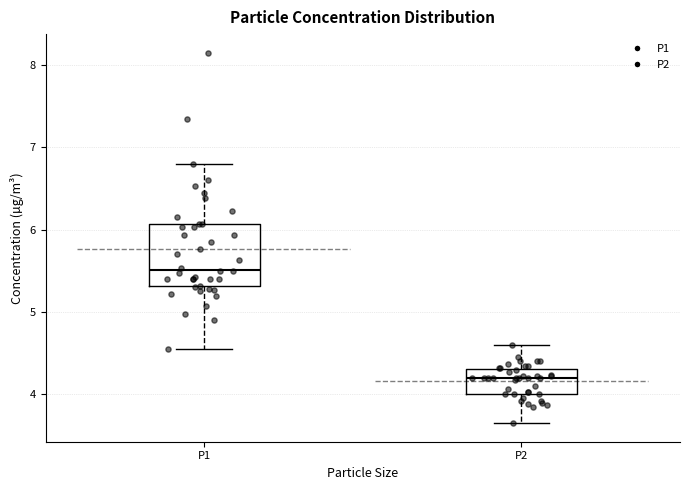

Reading left to right, transcribe this box plot: for each box, give where its median line is, the range the box spans, and where its two whiskers end, as read against the y-axis. The values are not printed on the chart, so give them approximately, as read against the axis.

P1: median 5.5, box 5.3 to 6.1, whiskers 4.6 to 6.8
P2: median 4.2, box 4.0 to 4.3, whiskers 3.7 to 4.6